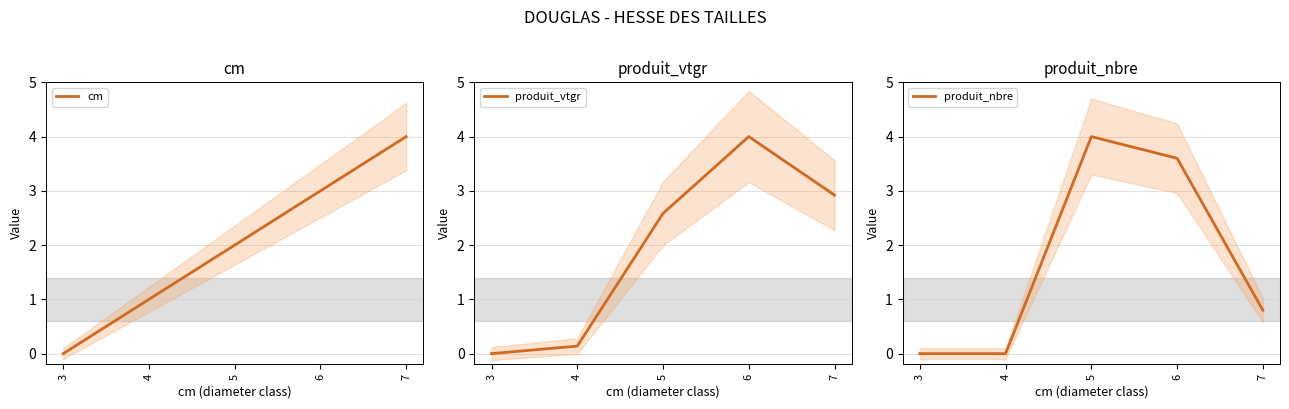

Rank the series by their average value, from lowest to highest.

produit_nbre, produit_vtgr, cm